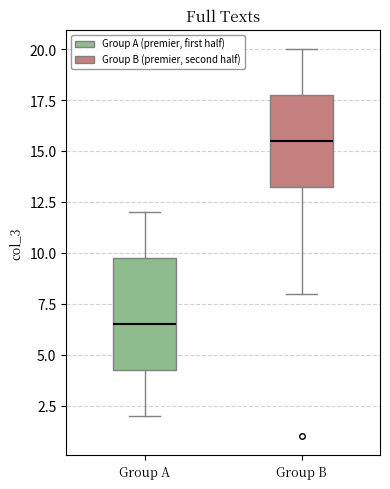

Which box's median line is the highest?

Group B